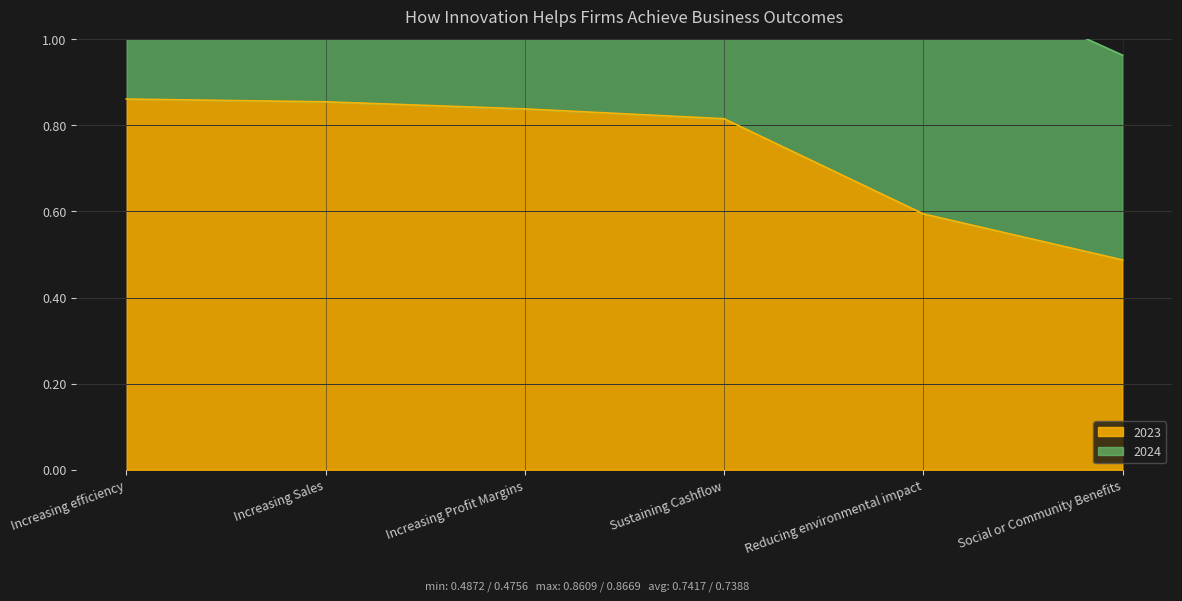

Where does the 2024 series first go above 1?

Increasing efficiency